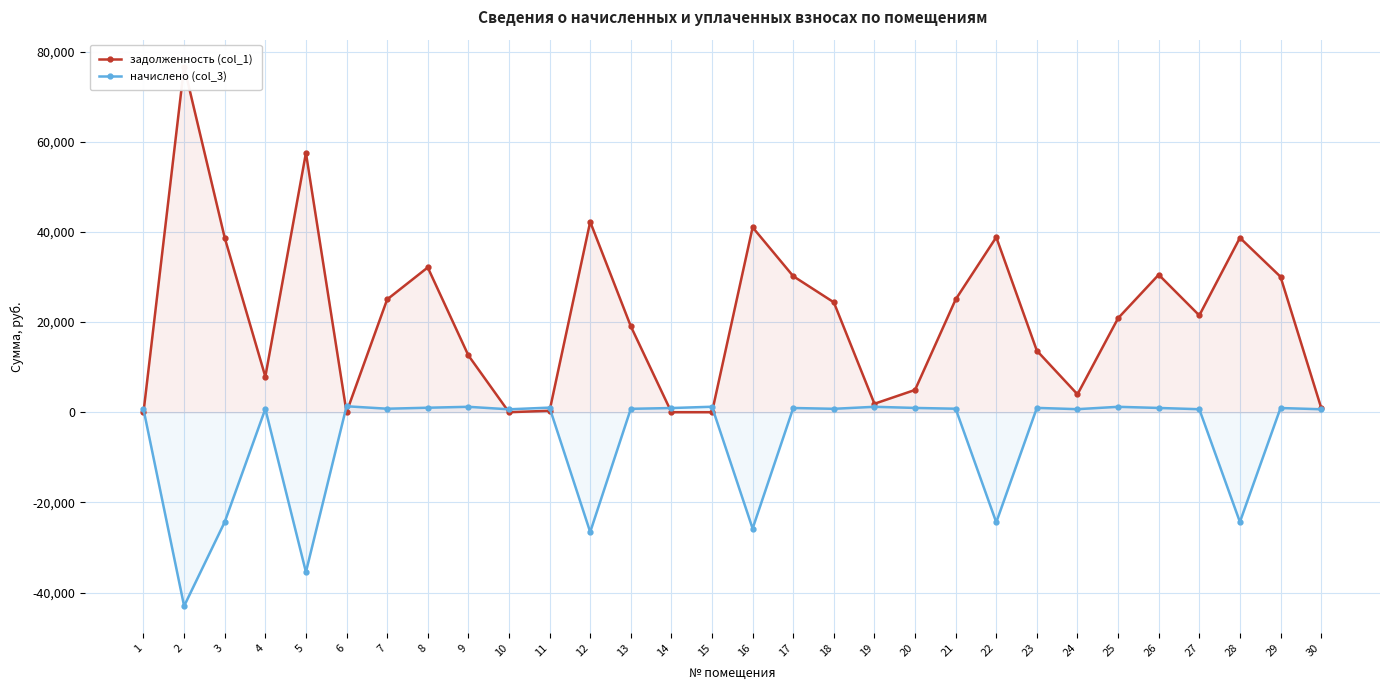

Count the number of data series in this chart.

2